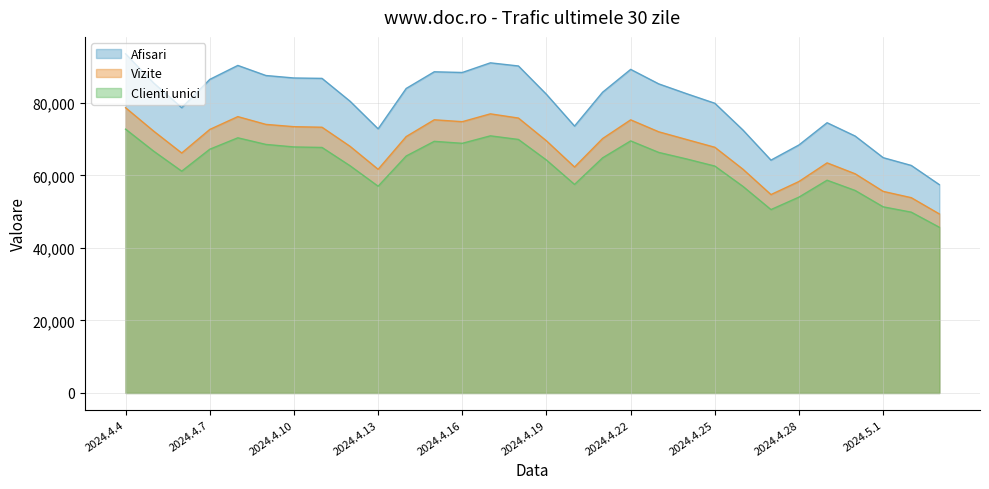

What position from the right is 2024.4.22?

12